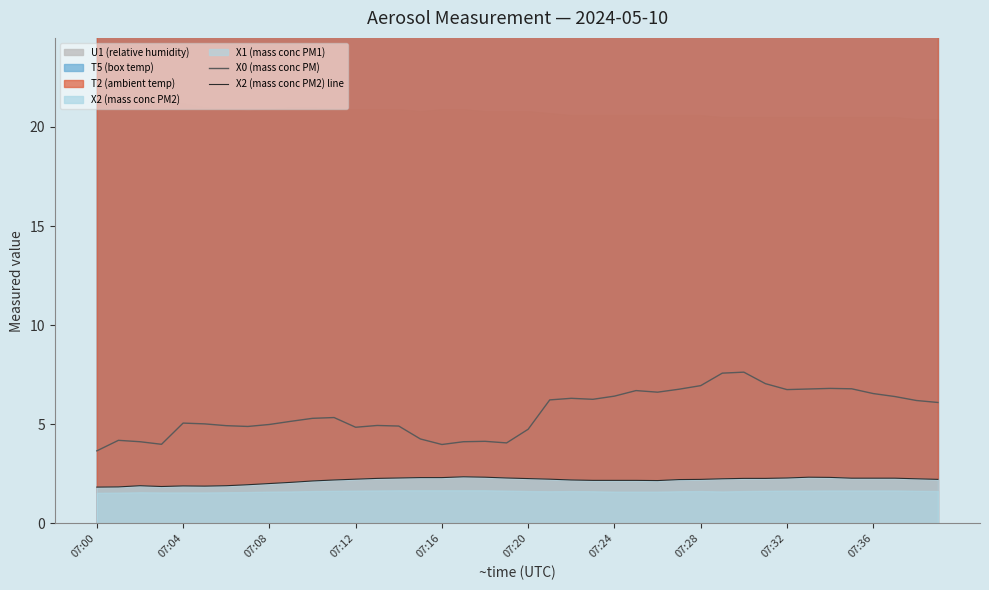

What is the maximum value for X2 (mass conc PM2) line?

2.4